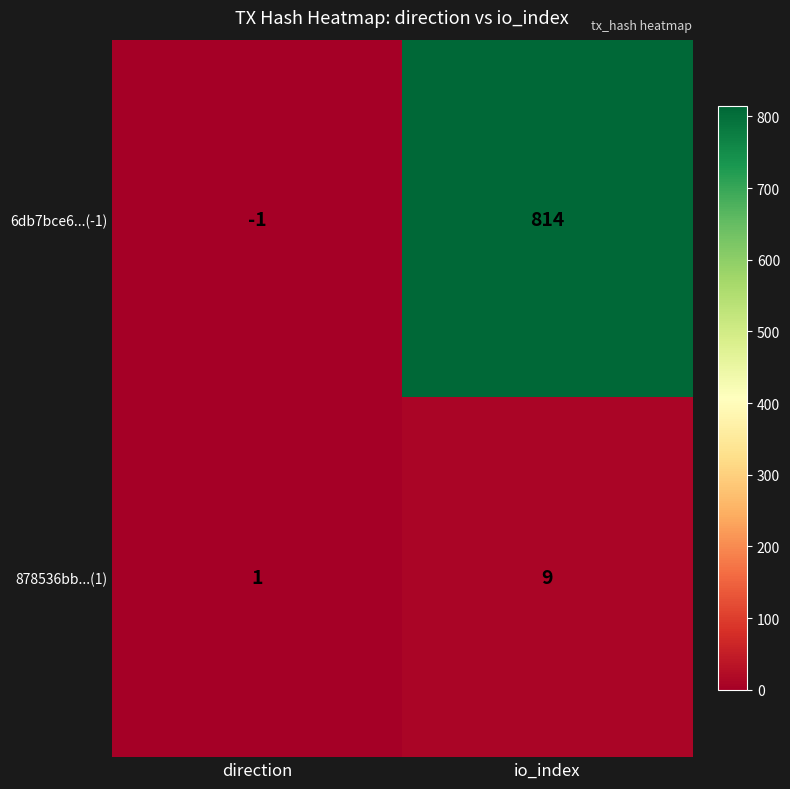

What is the difference between the 6db7bce6...(-1) values at io_index and direction?

815